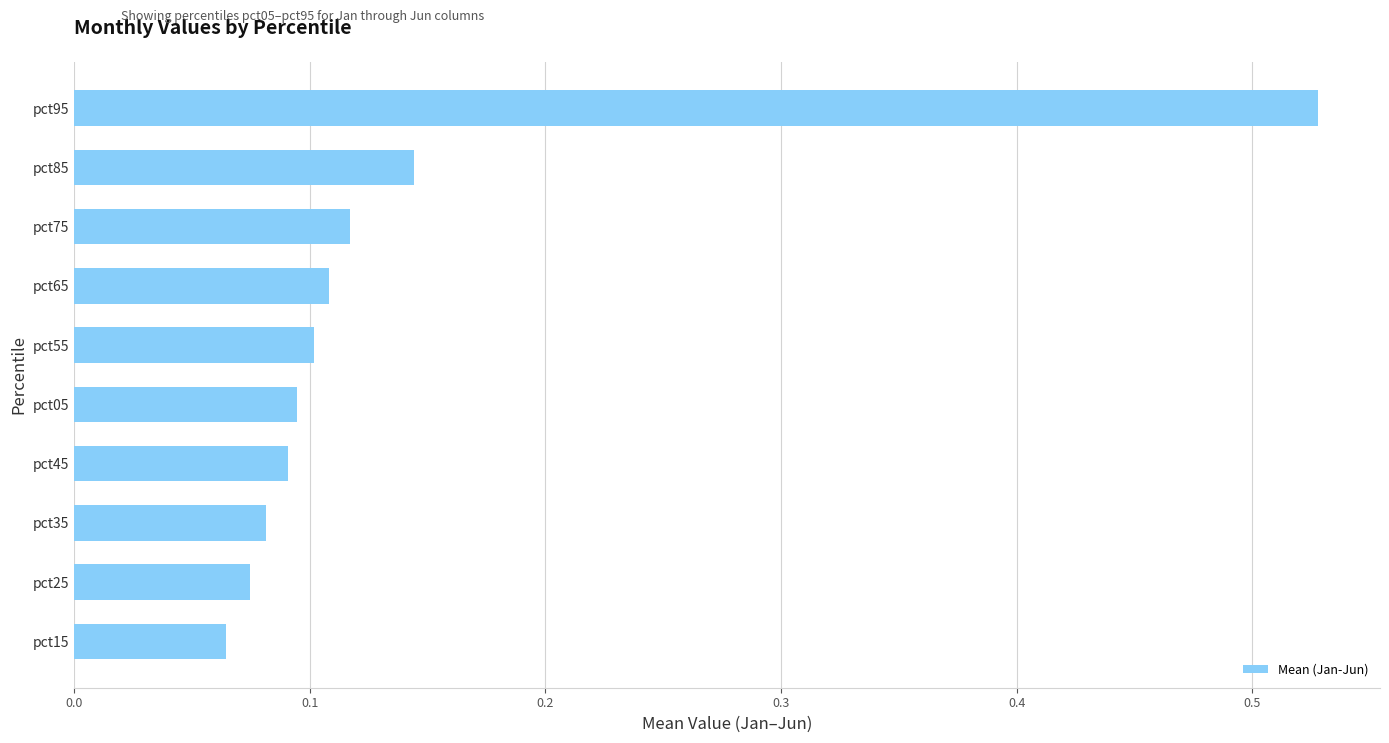

Is it true that the value at pct15 is 0.0?

False